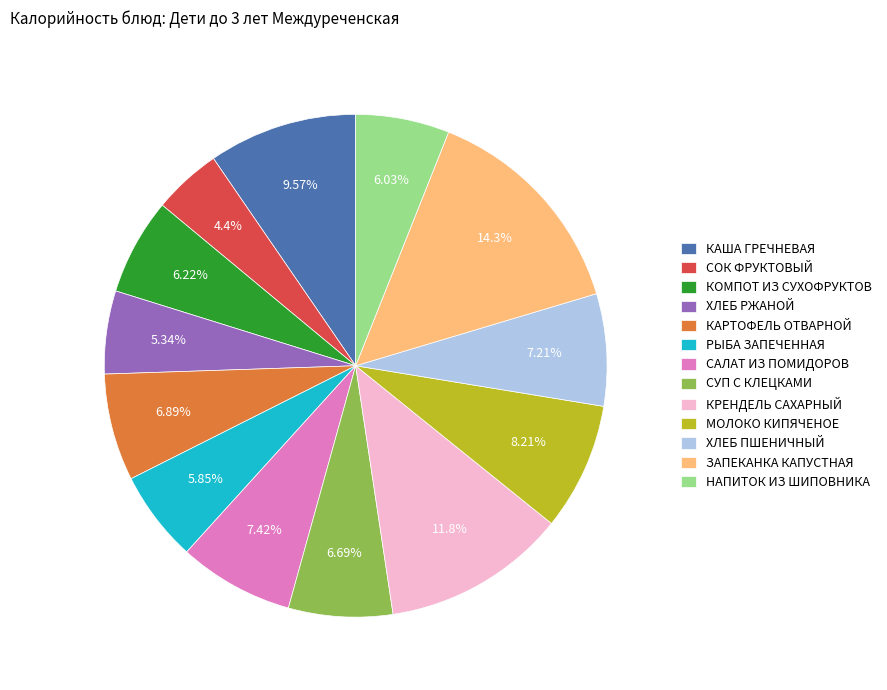

Which has a higher value, КАША ГРЕЧНЕВАЯ or ЗАПЕКАНКА КАПУСТНАЯ?

ЗАПЕКАНКА КАПУСТНАЯ